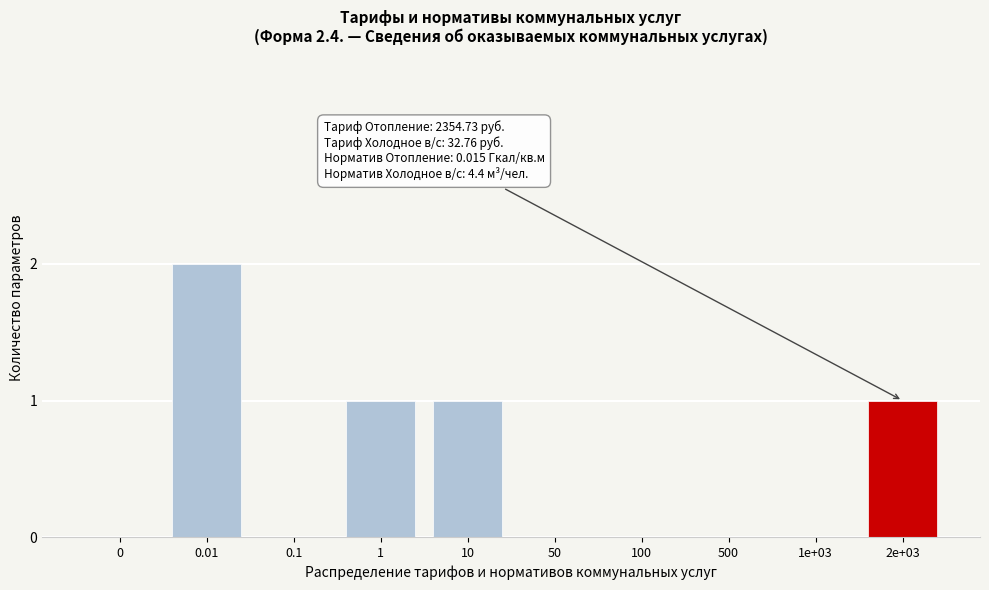

Reading left to right, extract all data points from this chart.

0=0	0.01=2	0.1=0	1=1	10=1	50=0	100=0	500=0	1e+03=0	2e+03=1